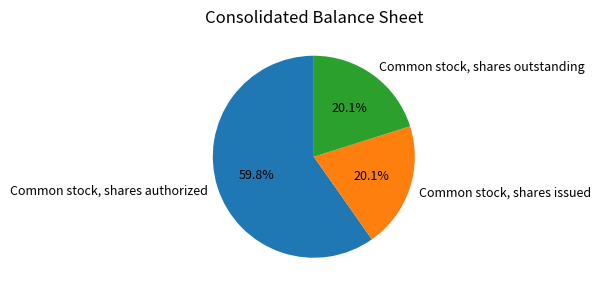

How many segments does this pie chart have?

3